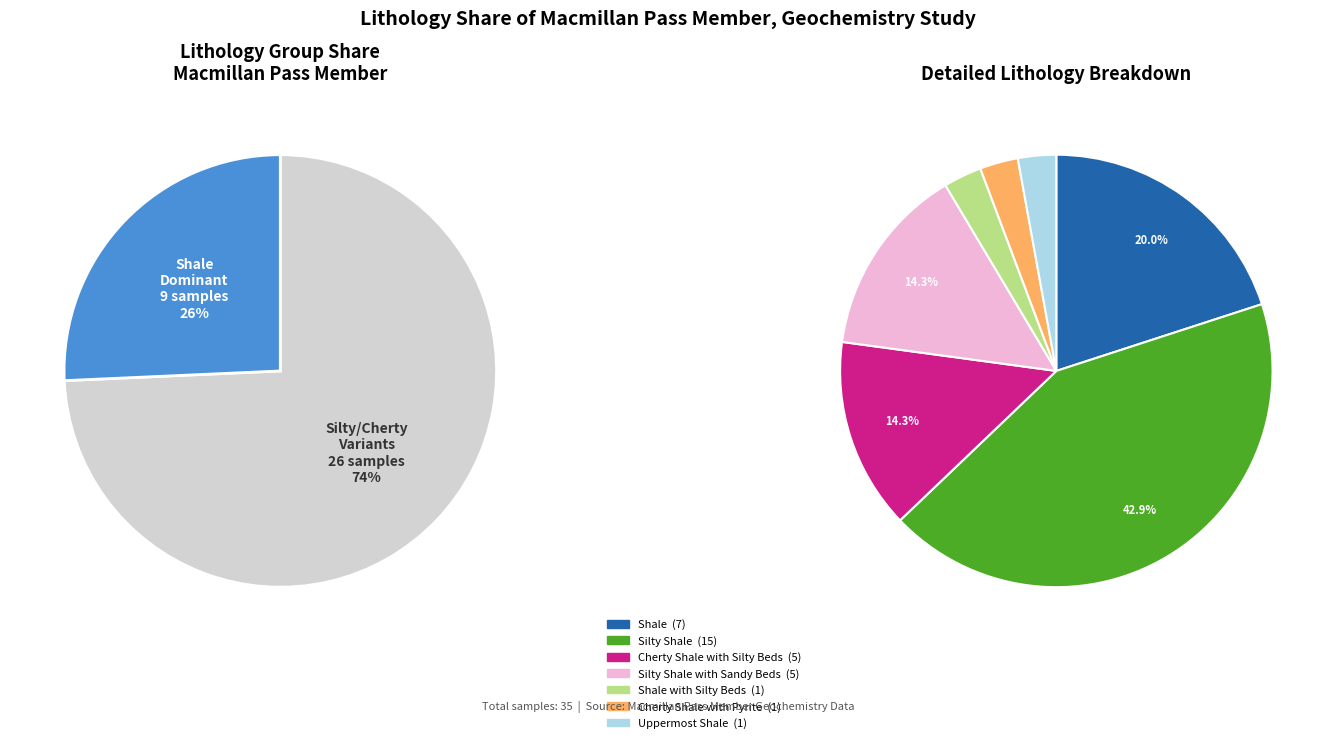

The Shale slice represents 20% of the pie. True or false?

True